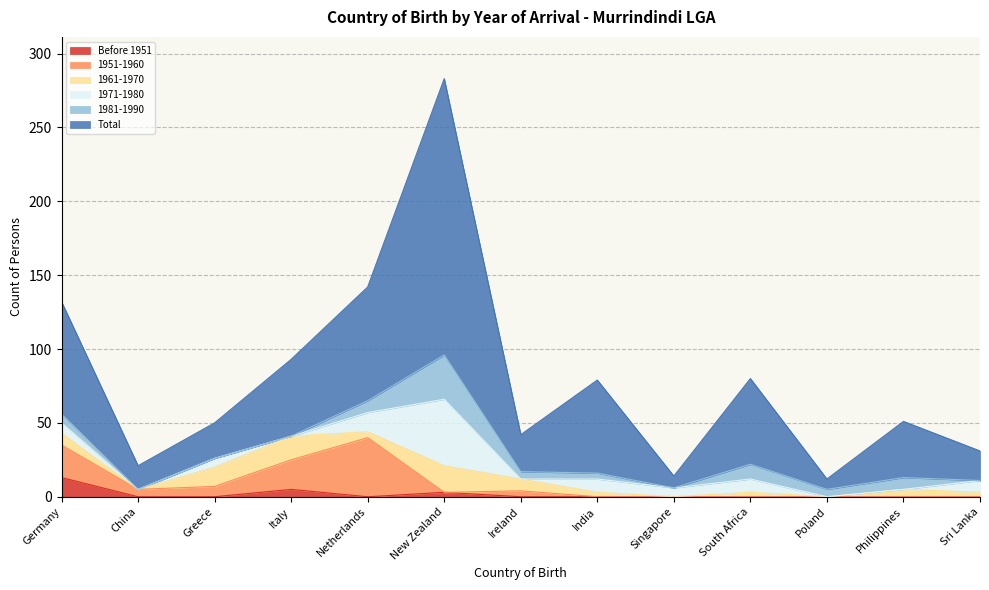

How many values in 1951-1960 are above zero?

6